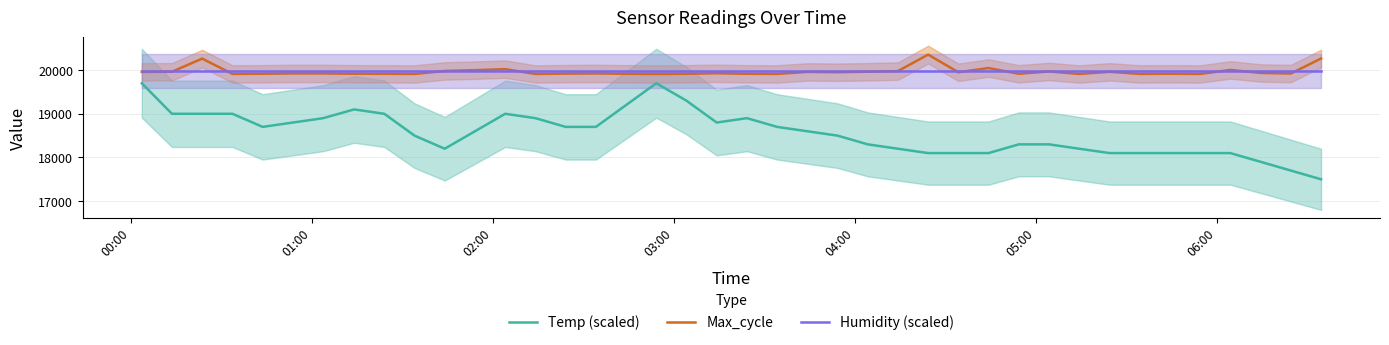

True or false: Temp (scaled) and Max_cycle intersect in this chart.

False